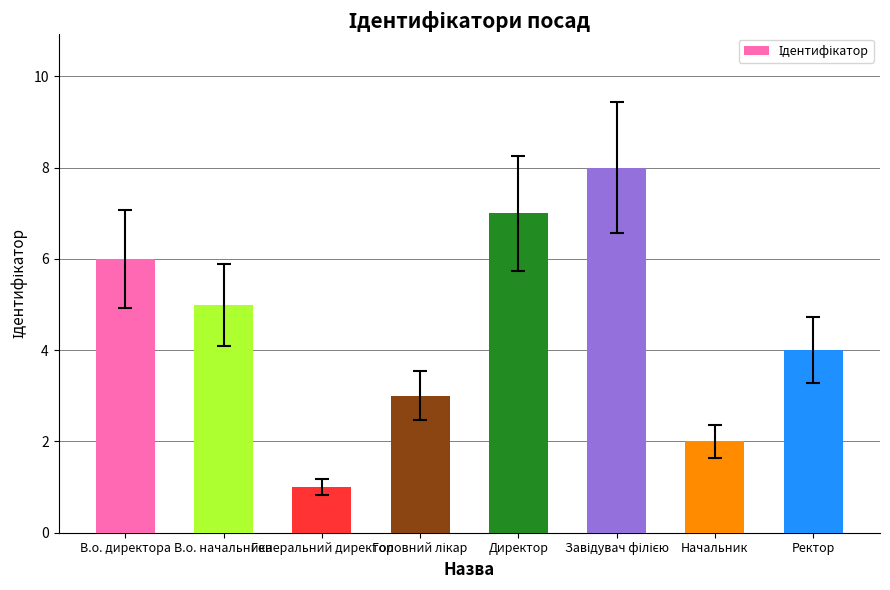

Reading left to right, transcribe all the data shown in this chart.

6	5	1	3	7	8	2	4